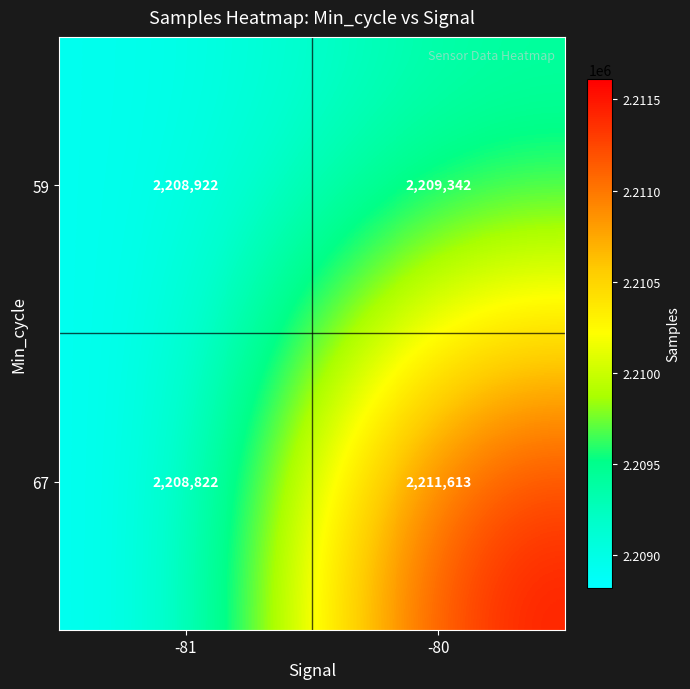

List the series in order of their peak value, highest first.

67, 59